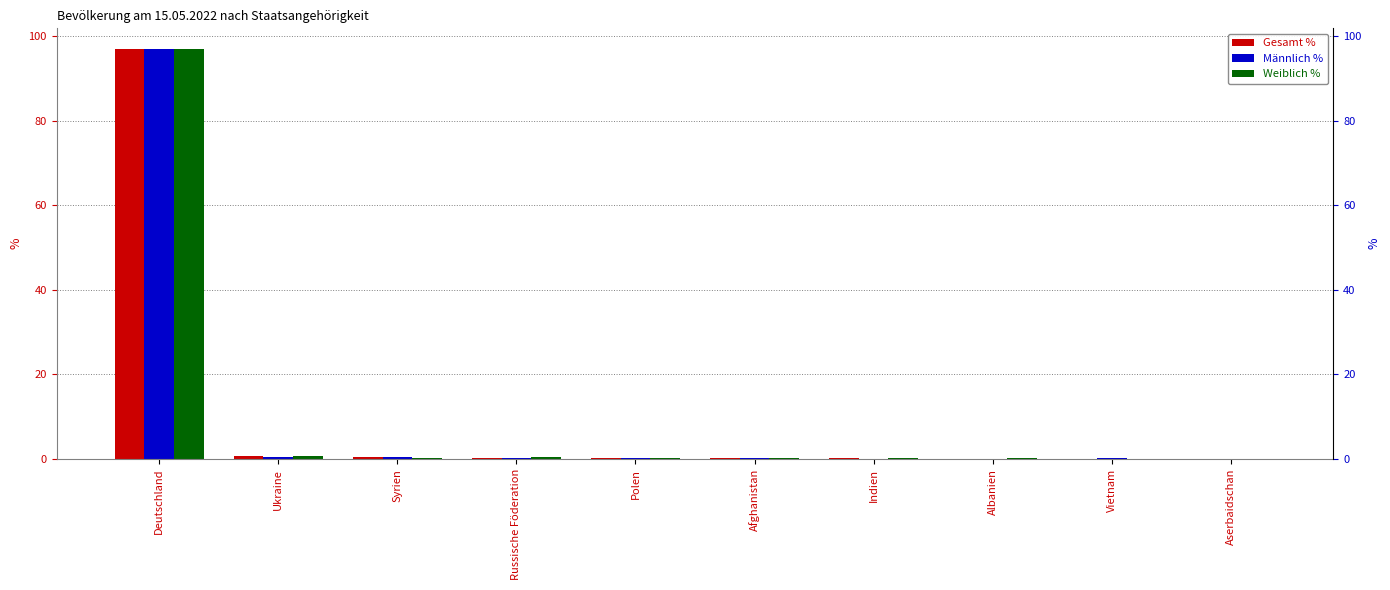

At which label does Männlich % reach its minimum?

Albanien